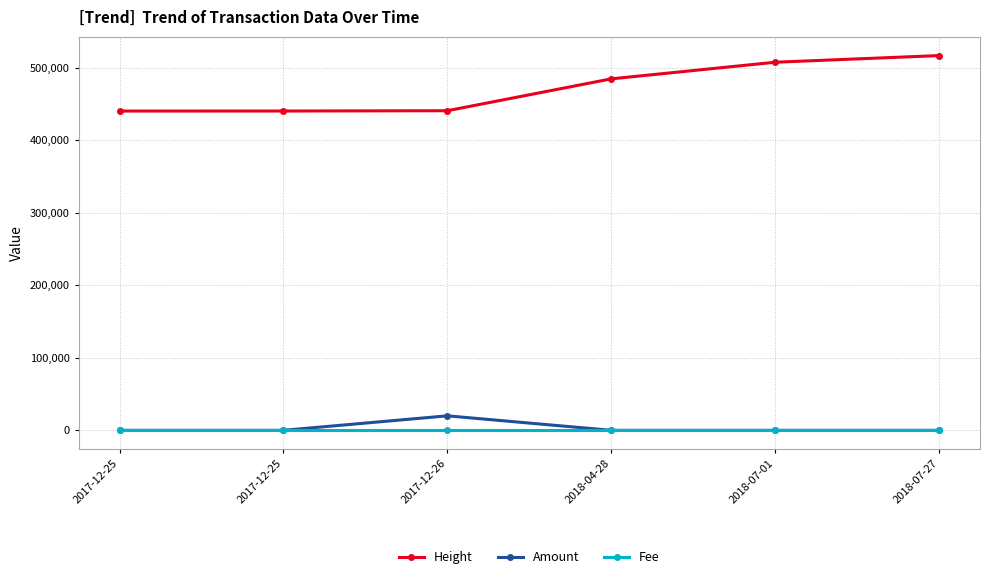

What is the average value of the Amount series?

3334